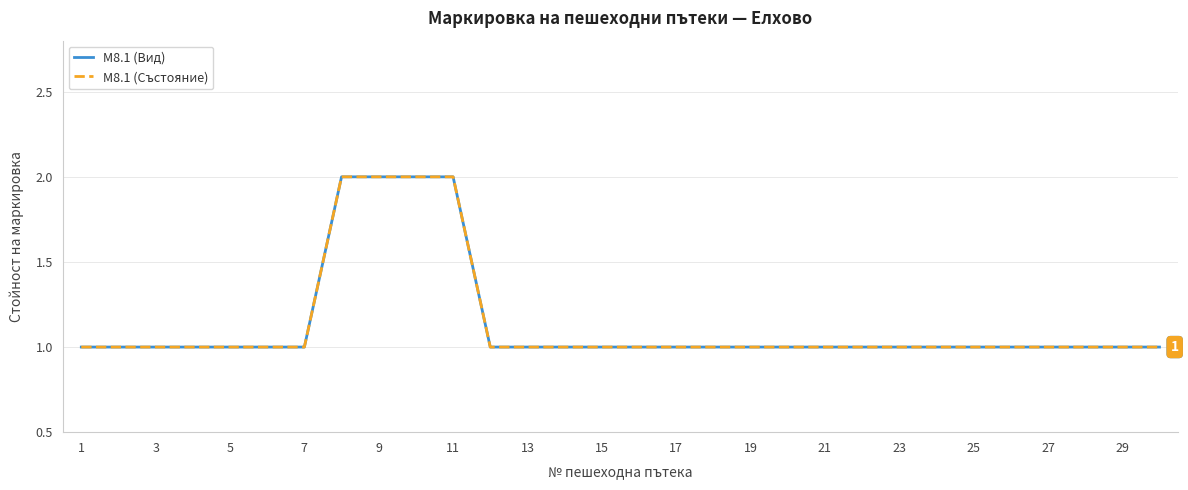

What is the lowest value of the M8.1 (Състояние) series?

1